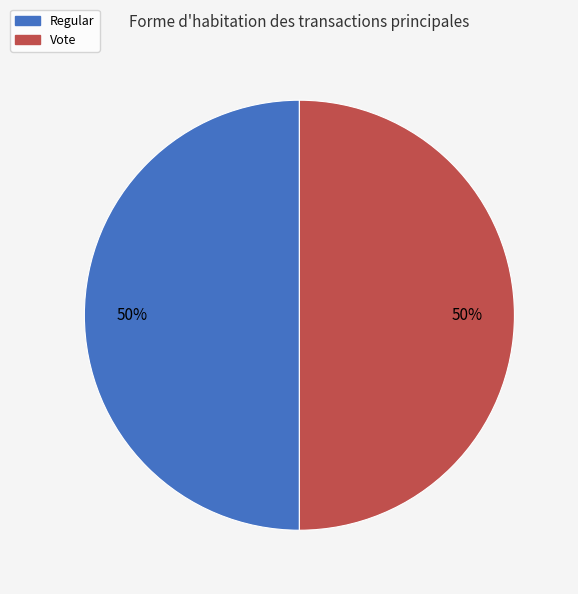

What is the ratio of the value at Vote to the value at Regular?

1.0